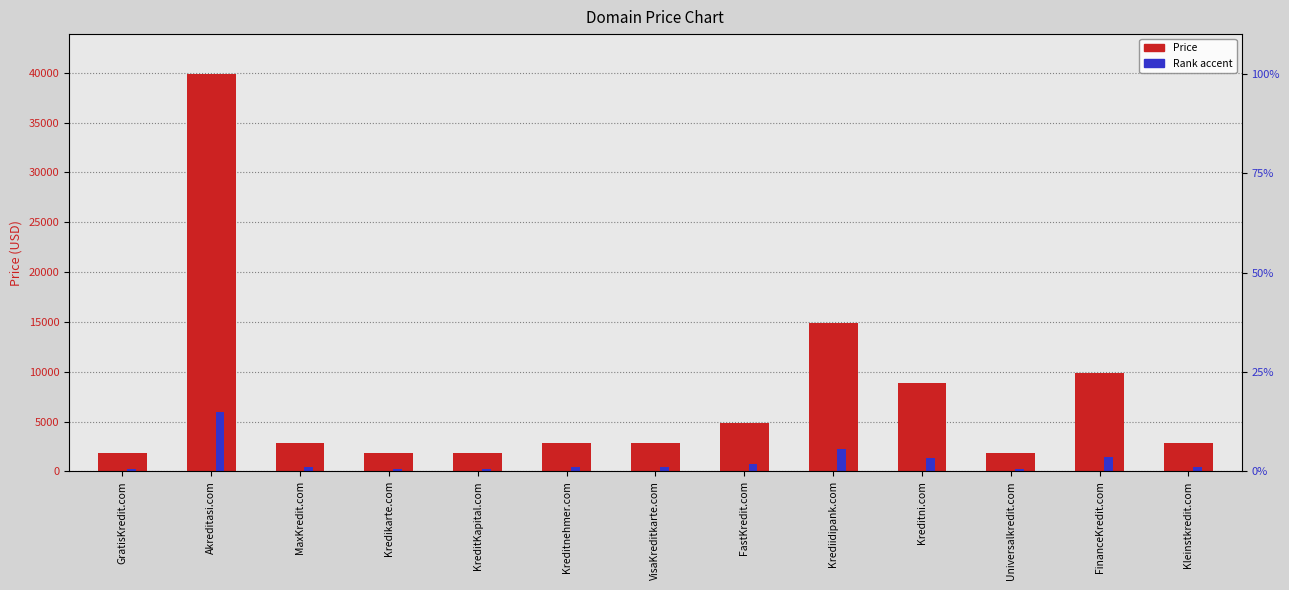

Which series has the largest total across all categories?

Price